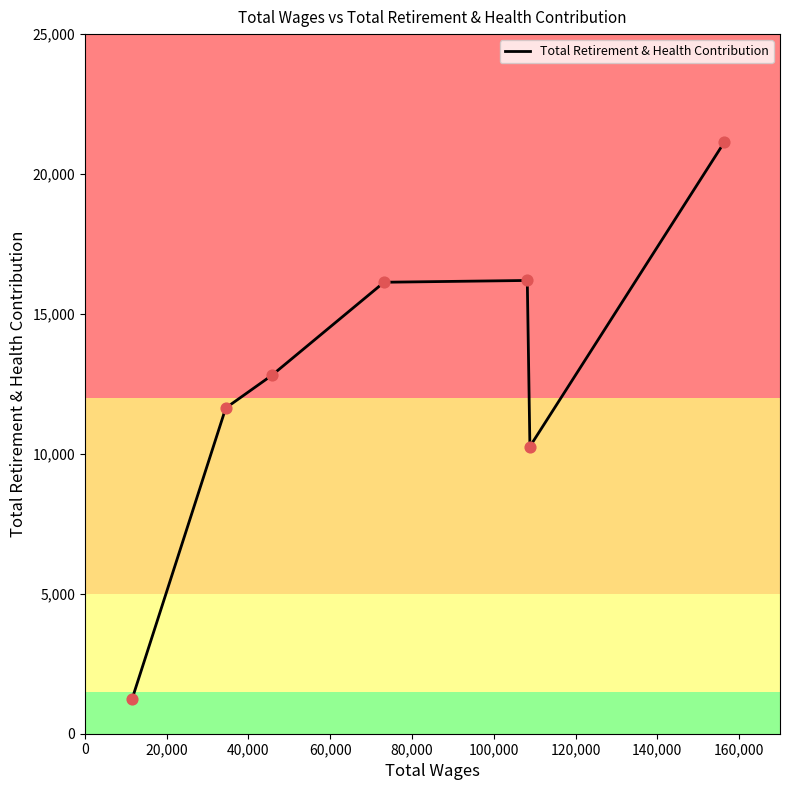

How many interior local peaks (higher than both neighbors) does the data have?

1